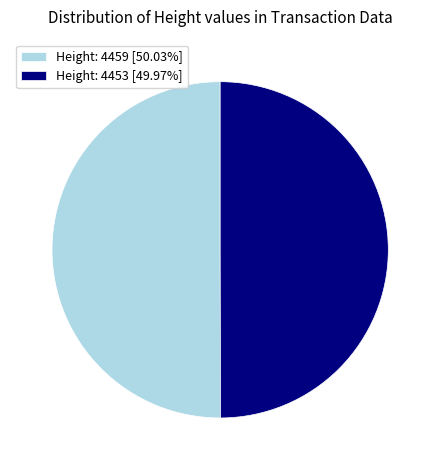

Is it true that Height: 4453 is 60% of the pie?

False